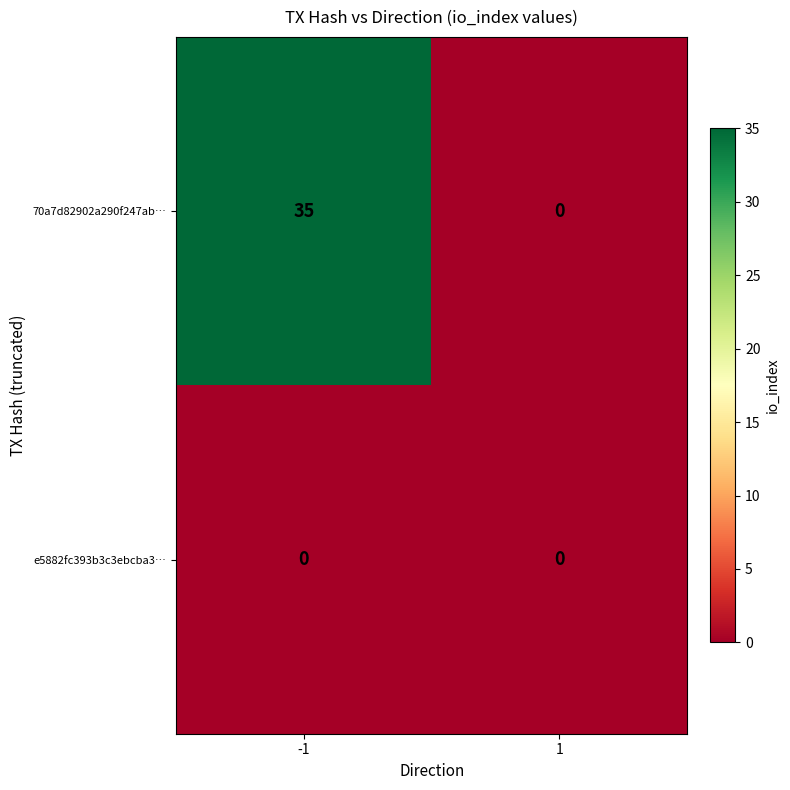

What is the maximum value shown in the chart?

35